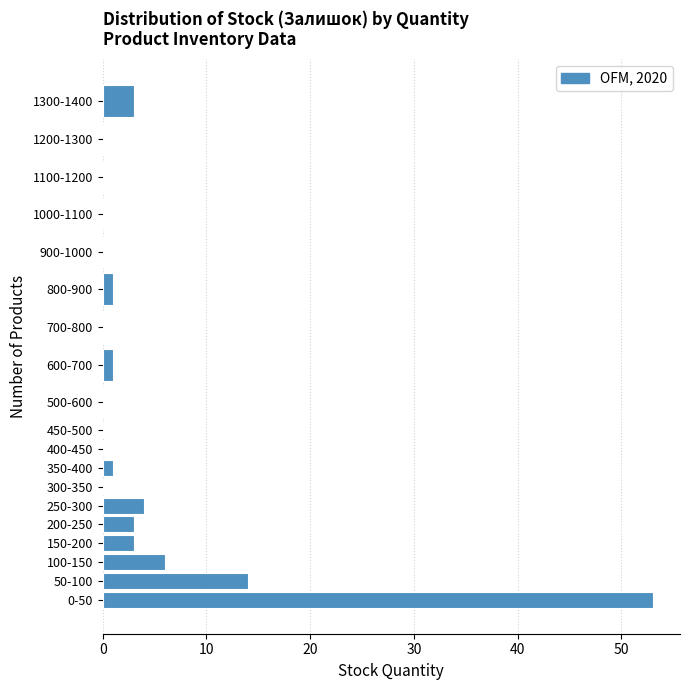

Reading bottom to top, extract all data points from this chart.

0-50=53	50-100=14	100-150=6	150-200=3	200-250=3	250-300=4	300-350=0	350-400=1	400-450=0	450-500=0	500-600=0	600-700=1	700-800=0	800-900=1	900-1000=0	1000-1100=0	1100-1200=0	1200-1300=0	1300-1400=3